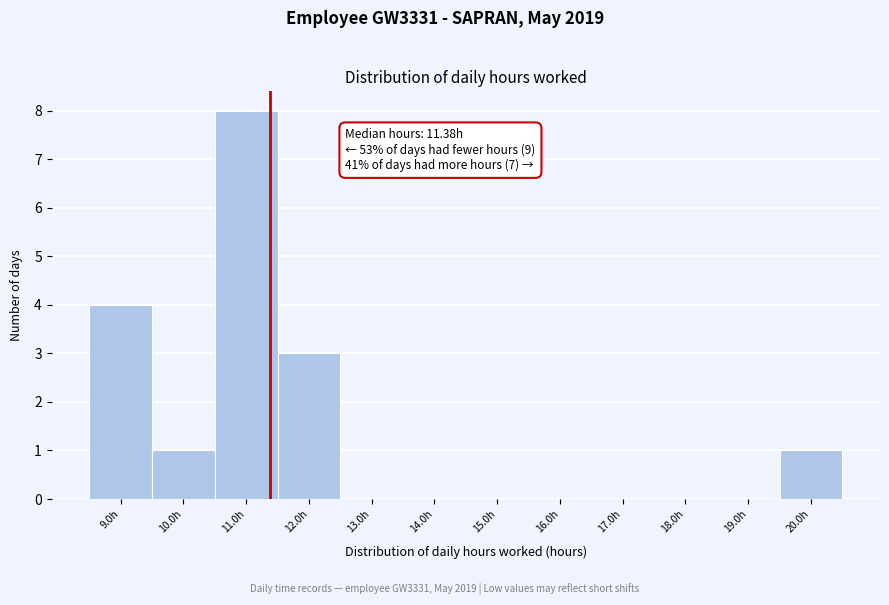

Over which range of the x-axis is the bar tallest?

10.5 to 11.5